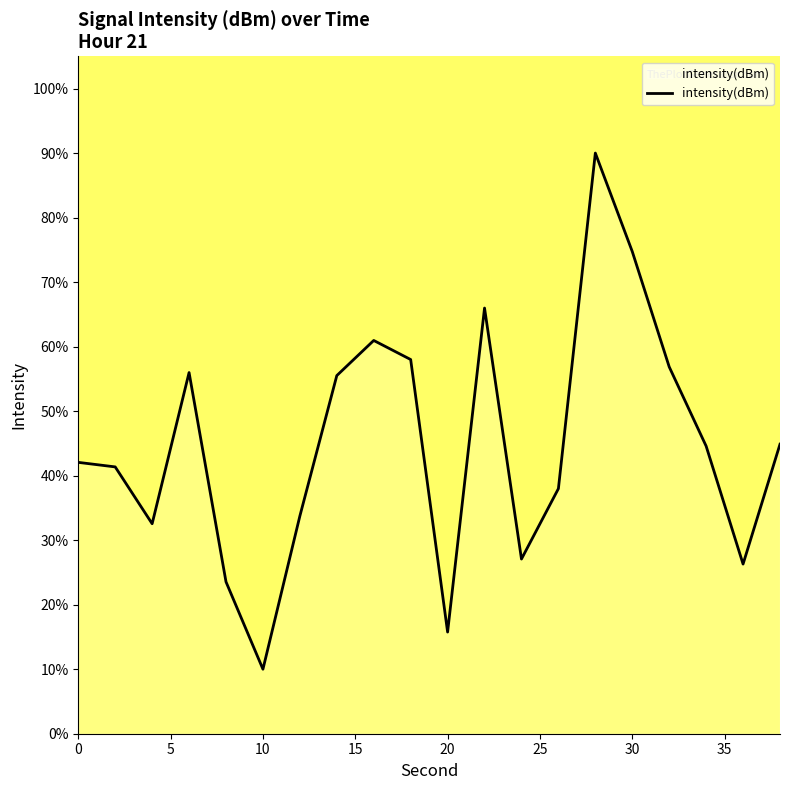

What is the difference between the second highest and minimum values?

64.7